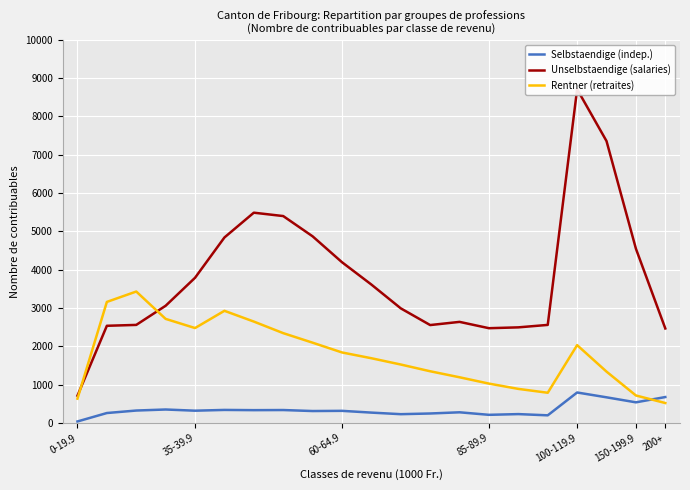

The value of Selbstaendige (indep.) at 200+ is 676. True or false?

True